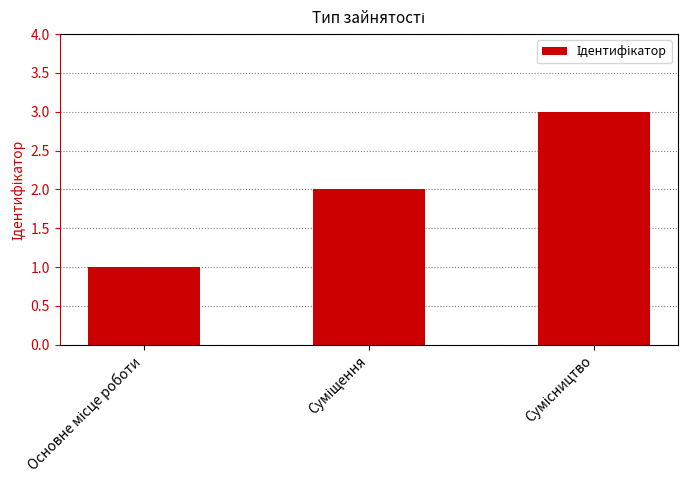

What is the sum of all values?

6